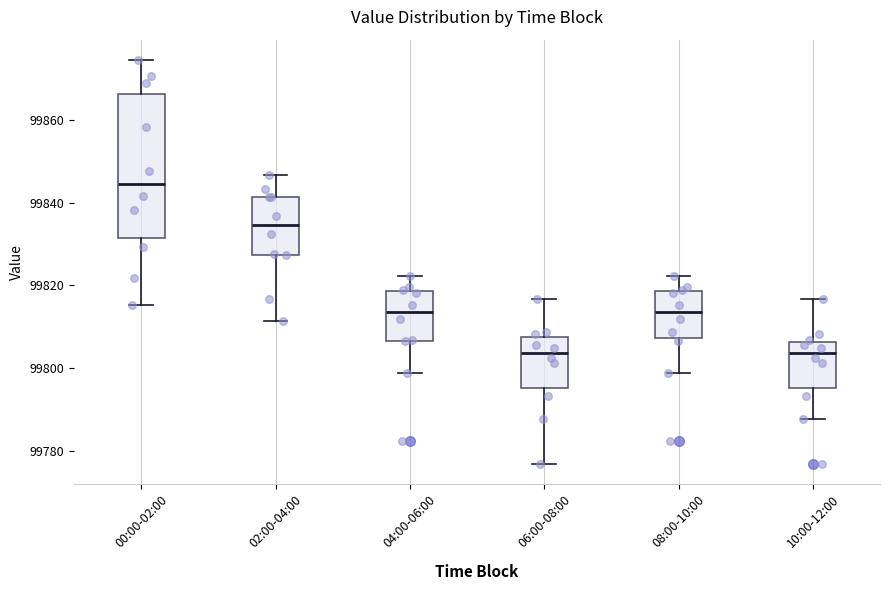

Reading left to right, read every box against the y-axis: the position of its median line, the range the box covers, and the ends of its whiskers. The values are not printed on the chart, so give them approximately, as read against the axis.

00:00-02:00: median 99844, box 99832 to 99866, whiskers 99816 to 99874
02:00-04:00: median 99834, box 99828 to 99842, whiskers 99812 to 99846
04:00-06:00: median 99814, box 99806 to 99818, whiskers 99798 to 99822
06:00-08:00: median 99804, box 99796 to 99808, whiskers 99776 to 99816
08:00-10:00: median 99814, box 99808 to 99818, whiskers 99798 to 99822
10:00-12:00: median 99804, box 99796 to 99806, whiskers 99788 to 99816